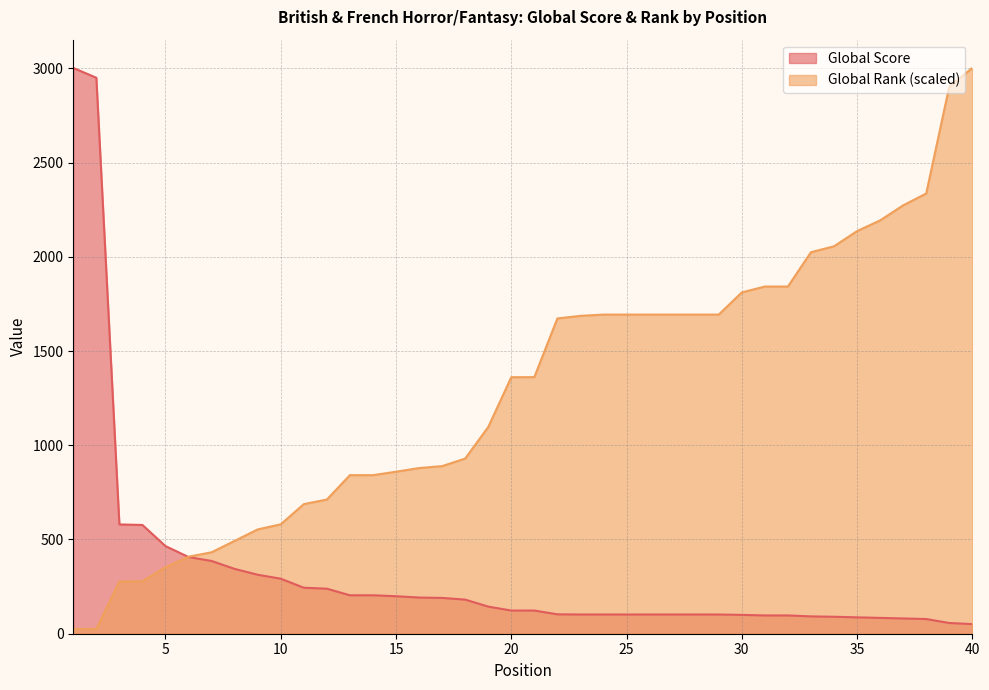

What is the difference between the maximum and second lowest values in the Global Score series?

2945.0